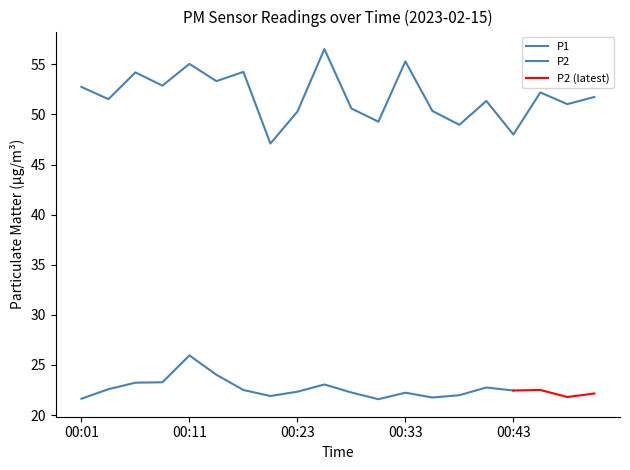

True or false: the data shows 50.6 at 00:28.

True